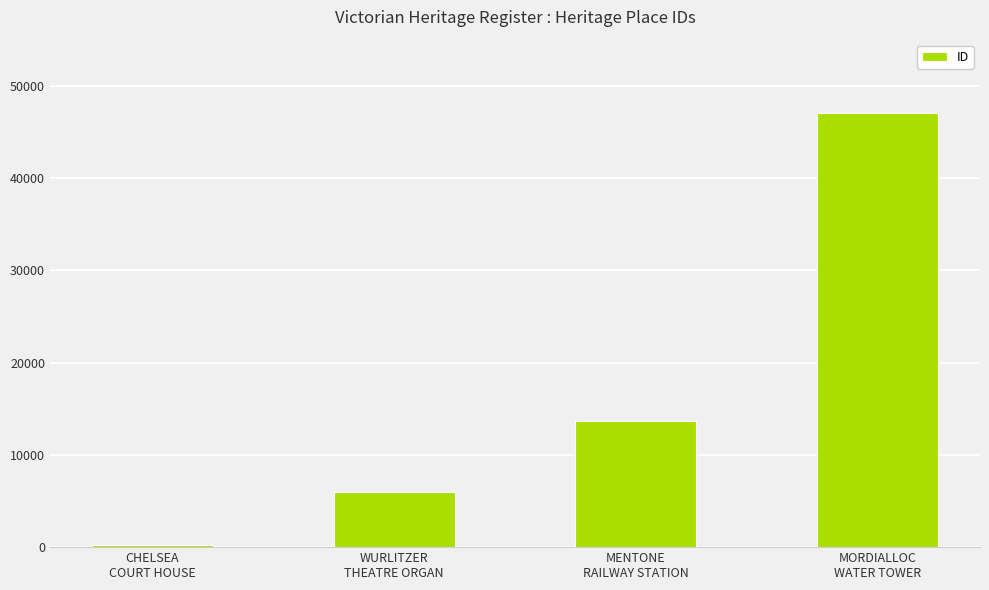

At which label is the value closest to 23690?

MENTONE
RAILWAY STATION